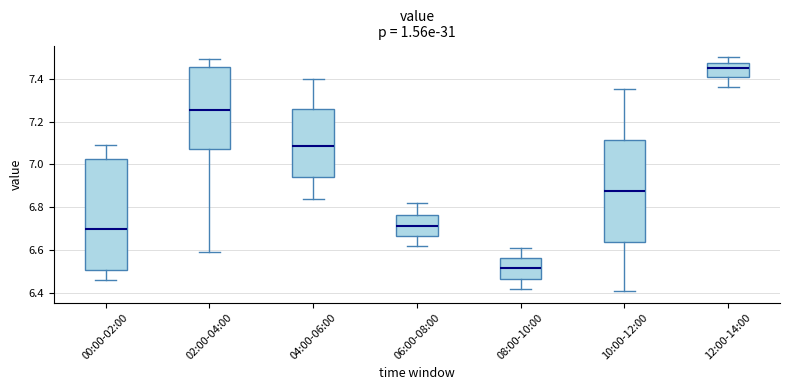

Which box is the tallest, from its lower edge to its upper edge?

00:00-02:00